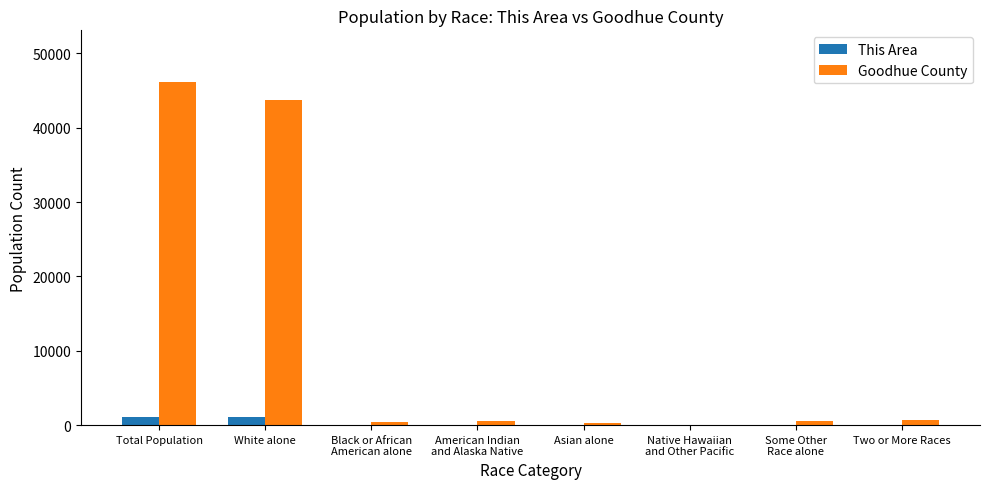

Are the bars horizontal?

No